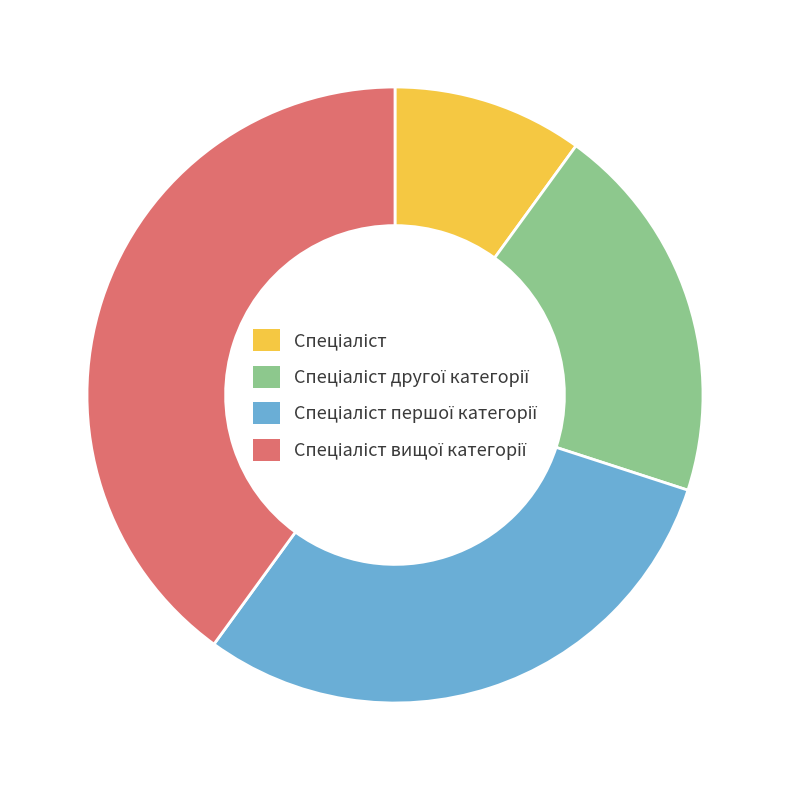

Is there a majority slice in this chart?

No